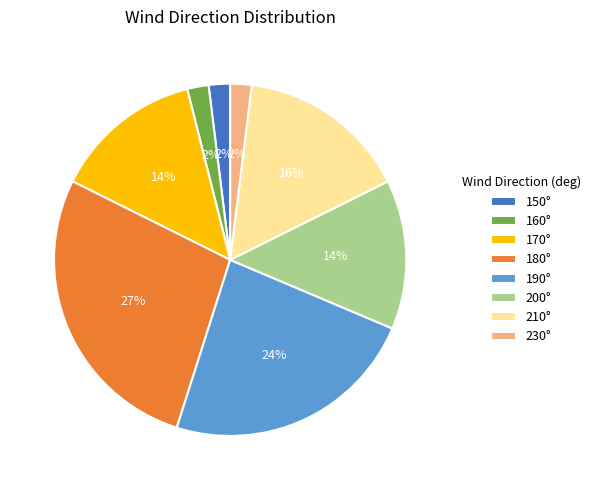

To the nearest percent, what is the difference between the largest and smallest slice percentages?

25%